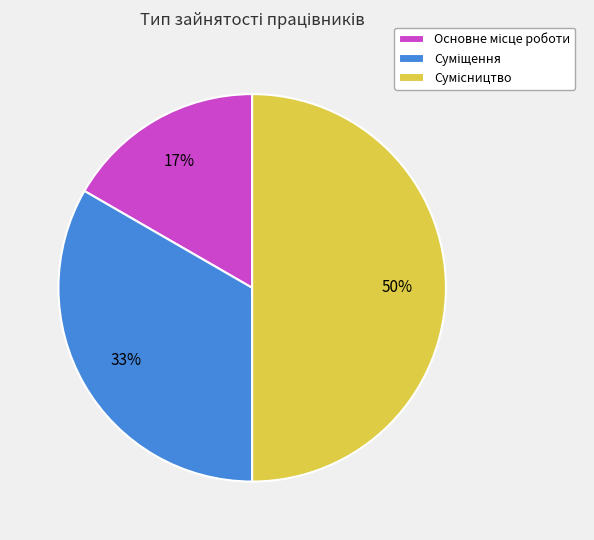

To the nearest percent, what is the average slice percentage?

33%